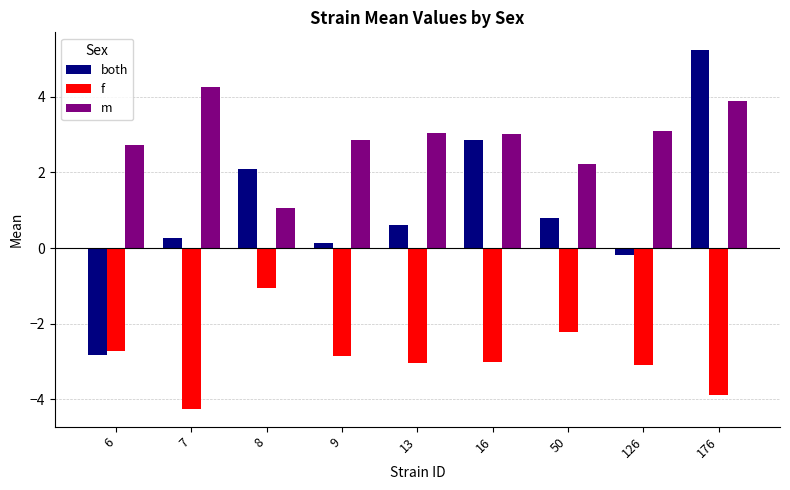

What are all the series names shown in the legend?

both, f, m